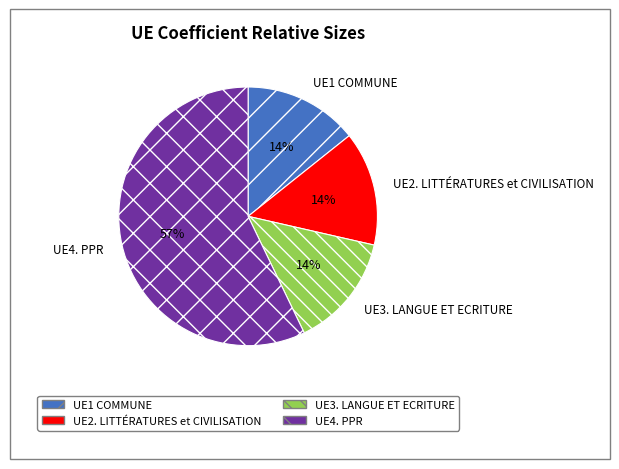

Approximately how many times larger is the value at UE1 COMMUNE compared to UE3. LANGUE ET ECRITURE?

1.0